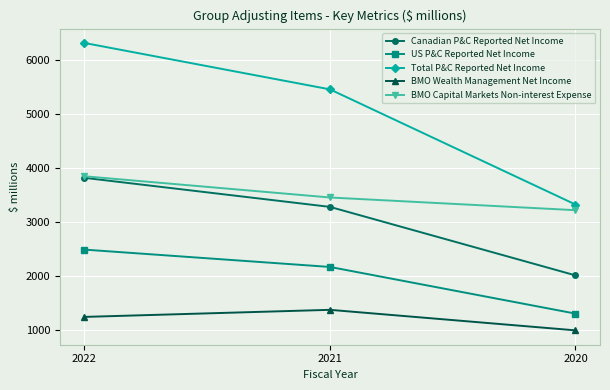

What is the minimum value for Total P&C Reported Net Income?

3332